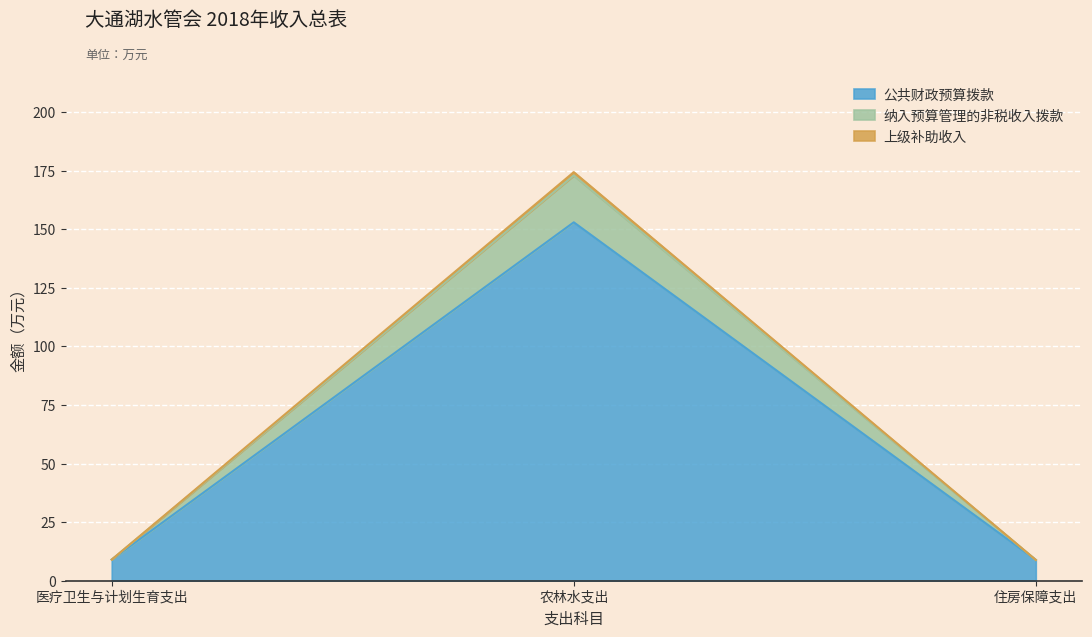

What position from the left is 住房保障支出?

3